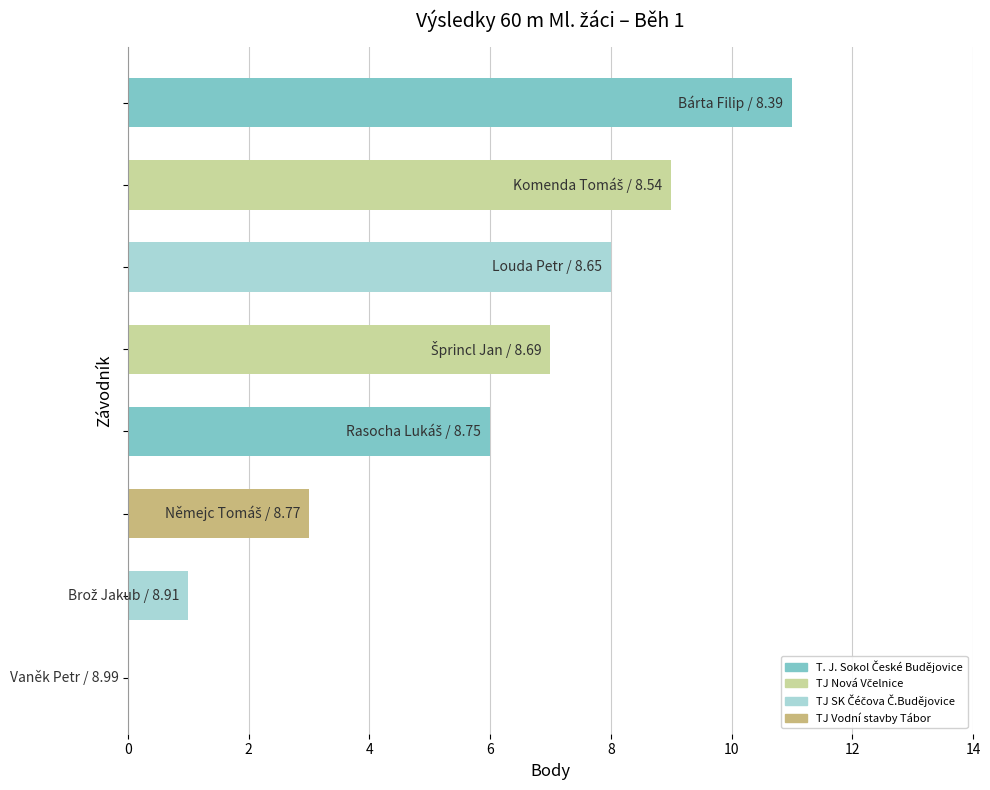

Are the bars horizontal?

Yes